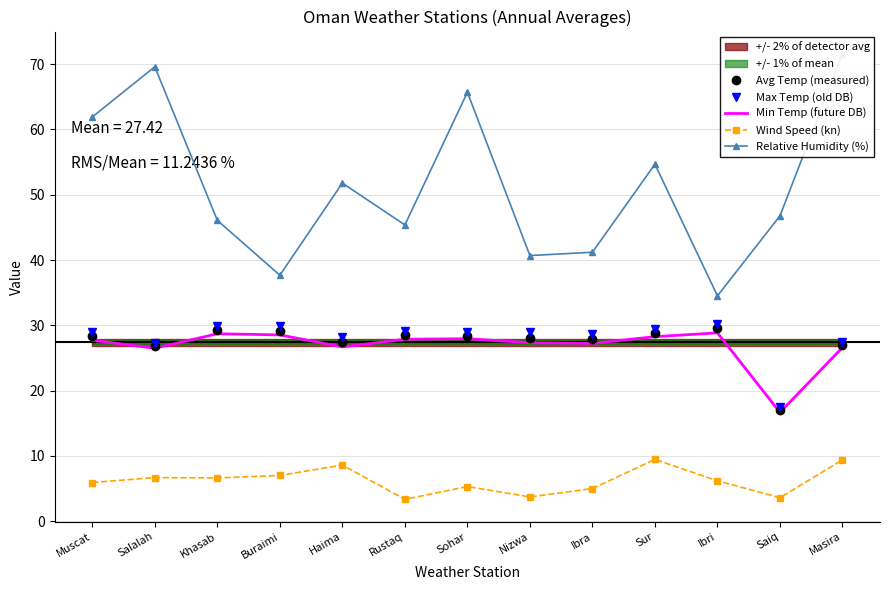

Is the value of Min Temp (future DB) at Sur greater than the value of Relative Humidity (%) at Buraimi?

No